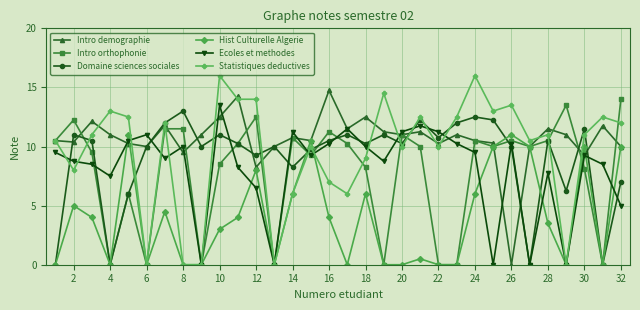

Count the number of data series in this chart.

6